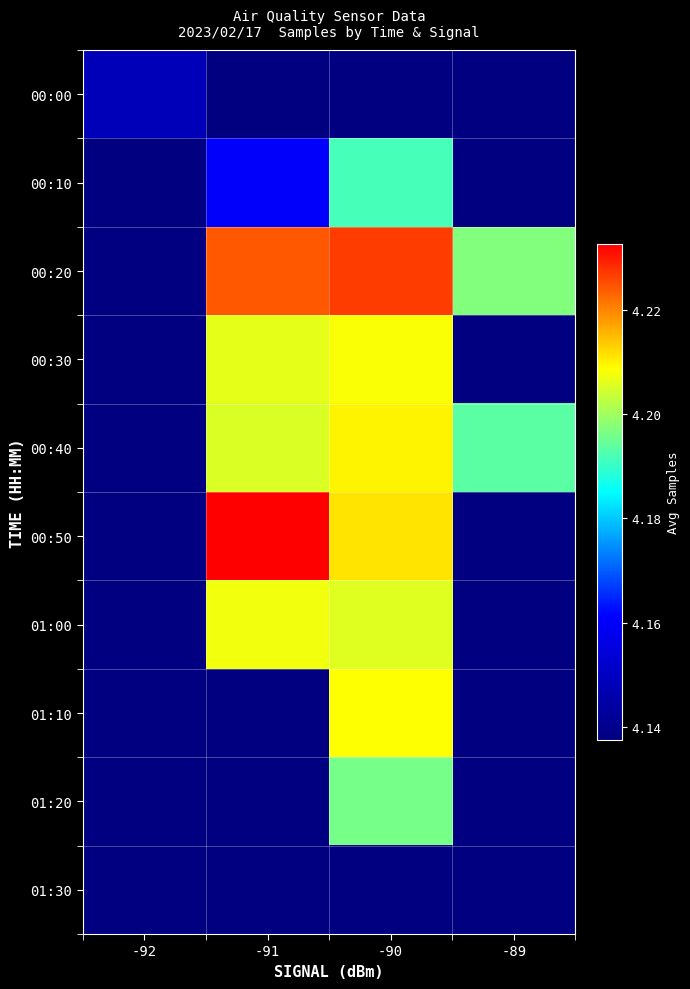

Which label corresponds to the largest value in the chart?

-91